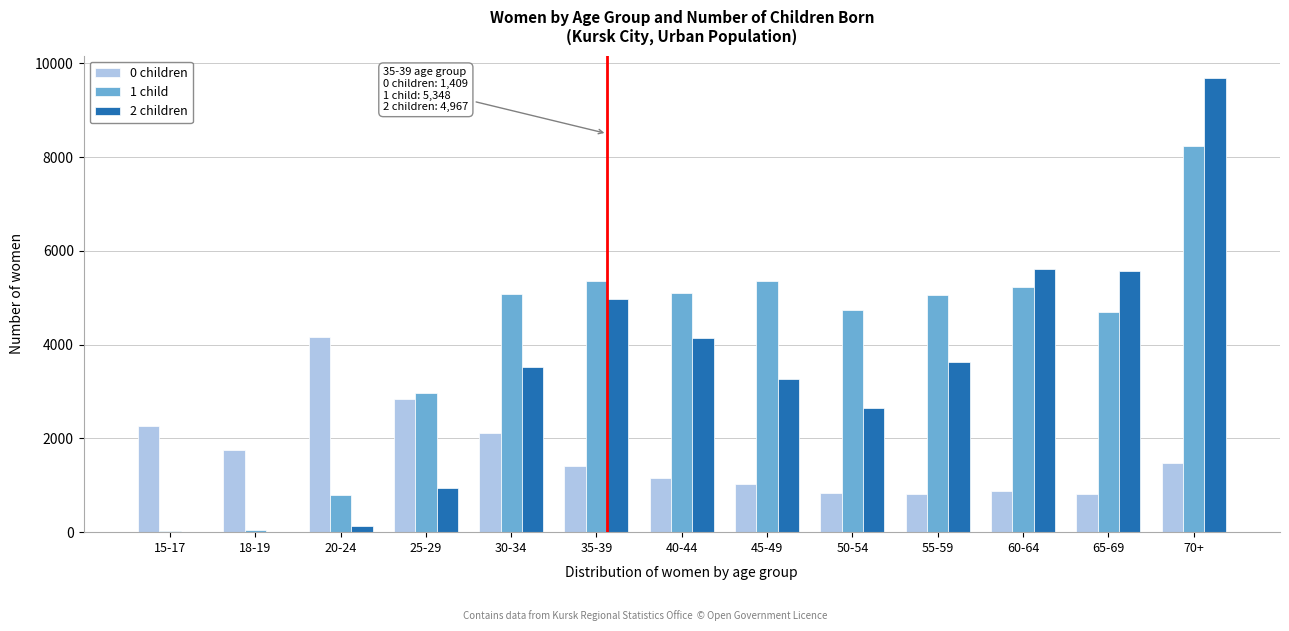

At which category does the chart reach its peak across all series?

70+